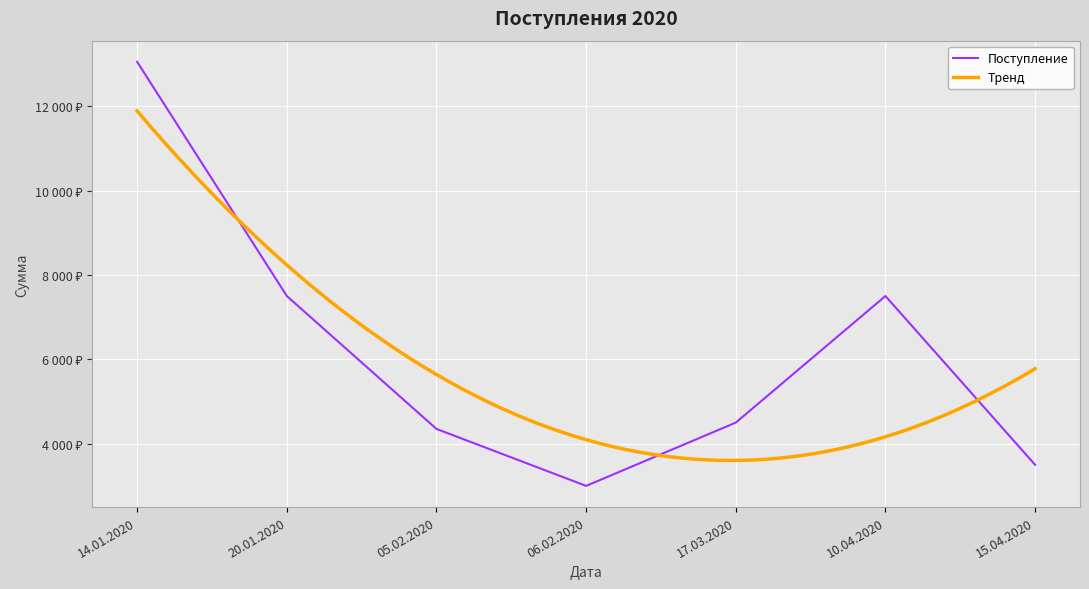

The chart shows a value of 4500 at 17.03.2020. True or false?

True